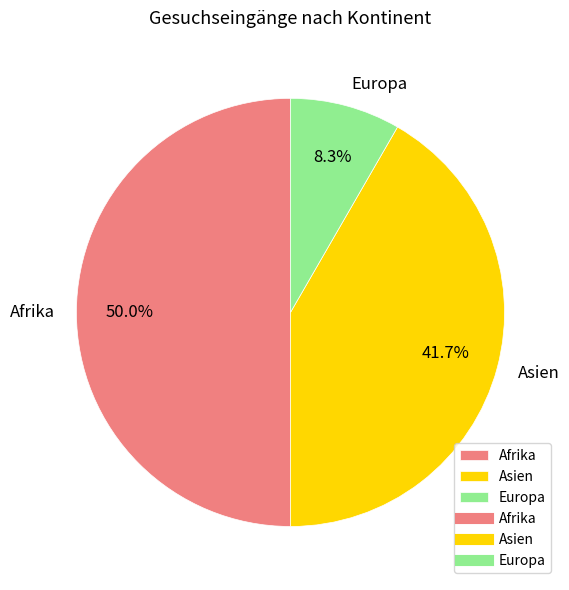

Does Europa represent more than half of the total?

No